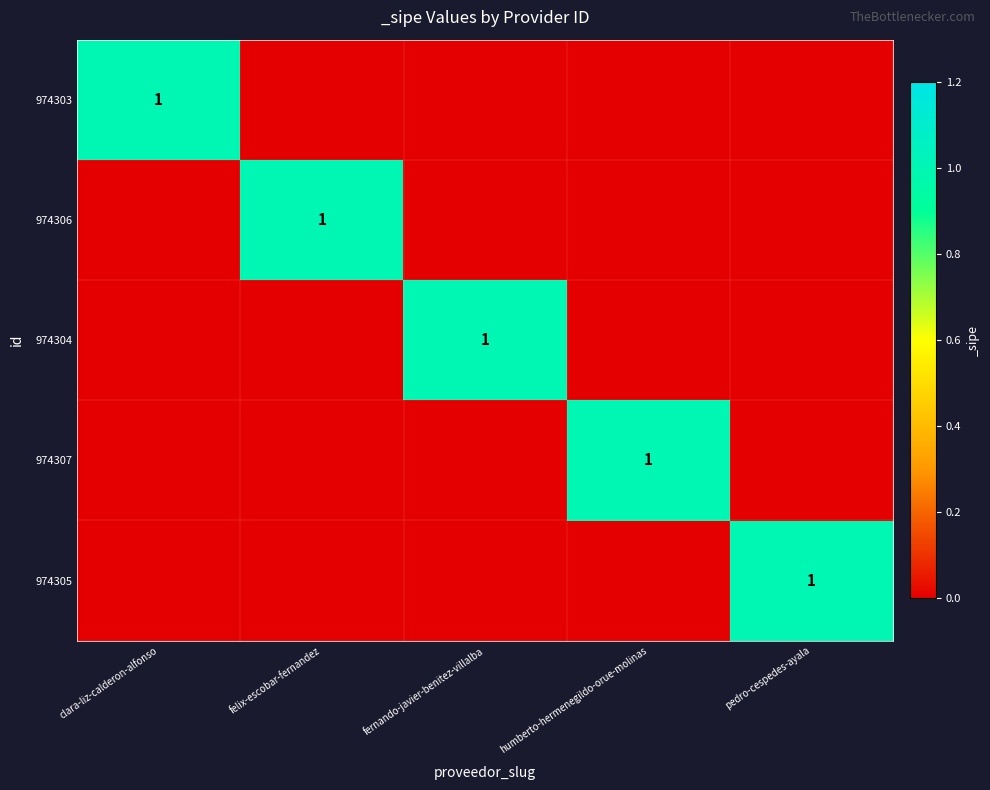

Is it true that 974303 equals 0 at clara-liz-calderon-alfonso?

False